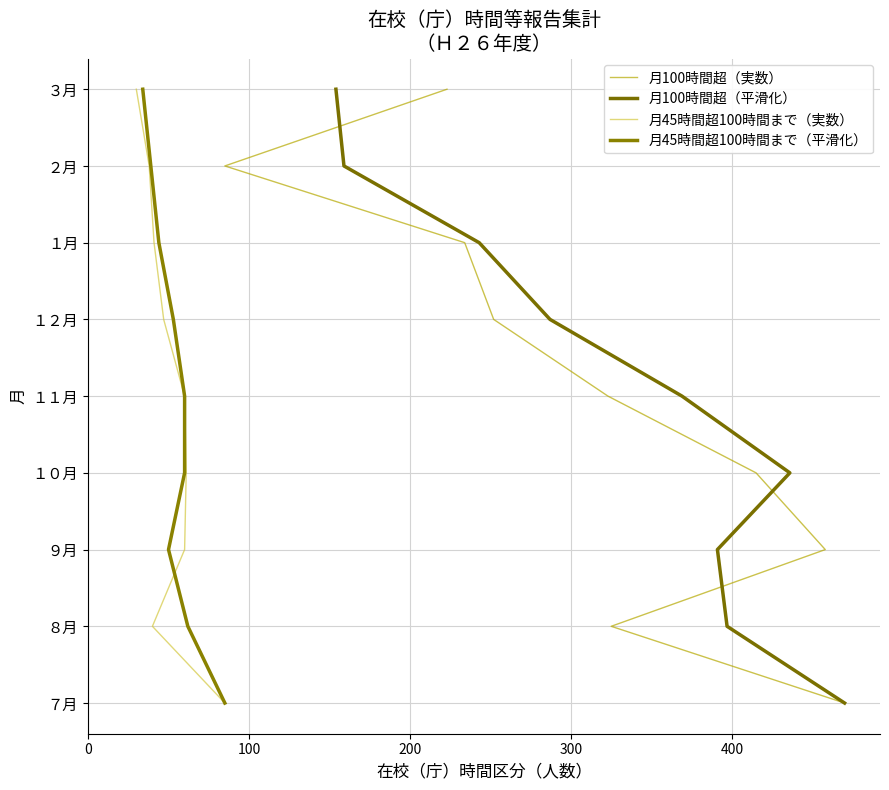

Is it true that 月100時間超（平滑化） equals 4 at 400?

True